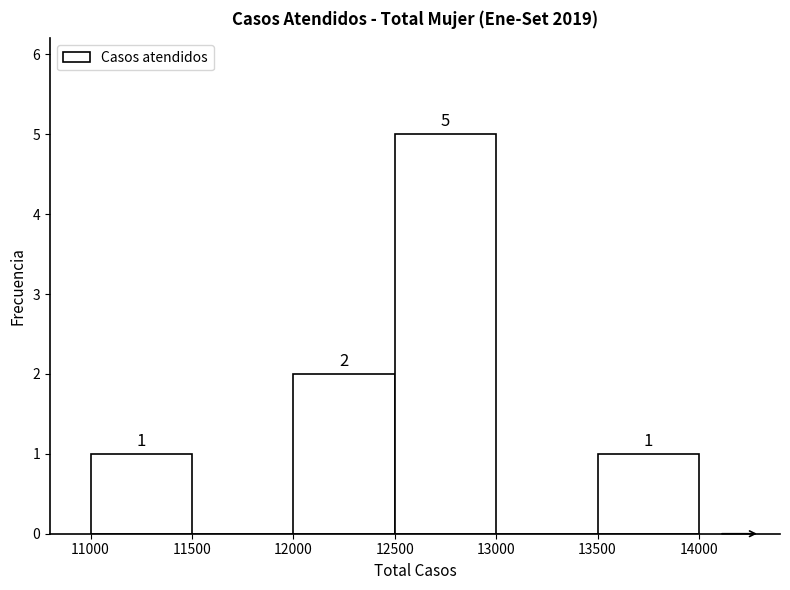

Over which range of the x-axis is the bar tallest?

12500 to 13000